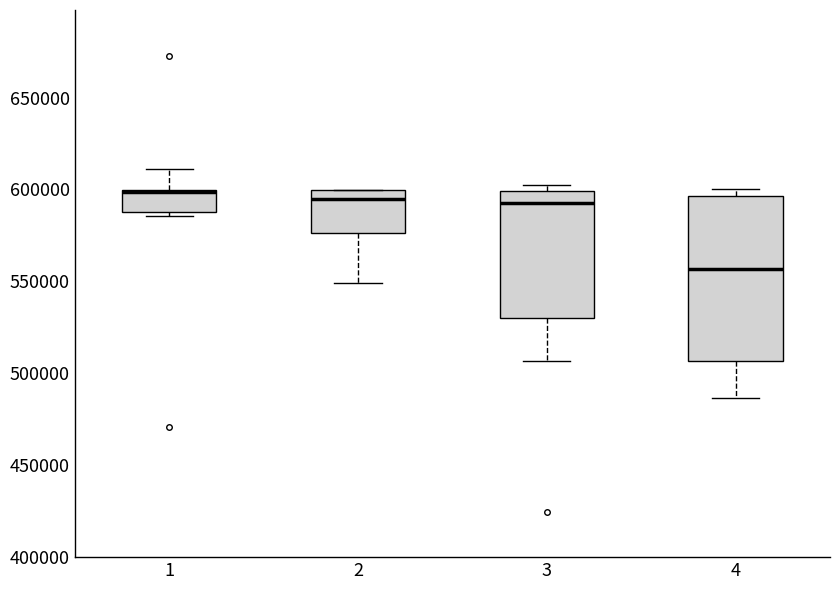

Comparing the boxes themselves (not the whiskers), which one is the tallest?

4